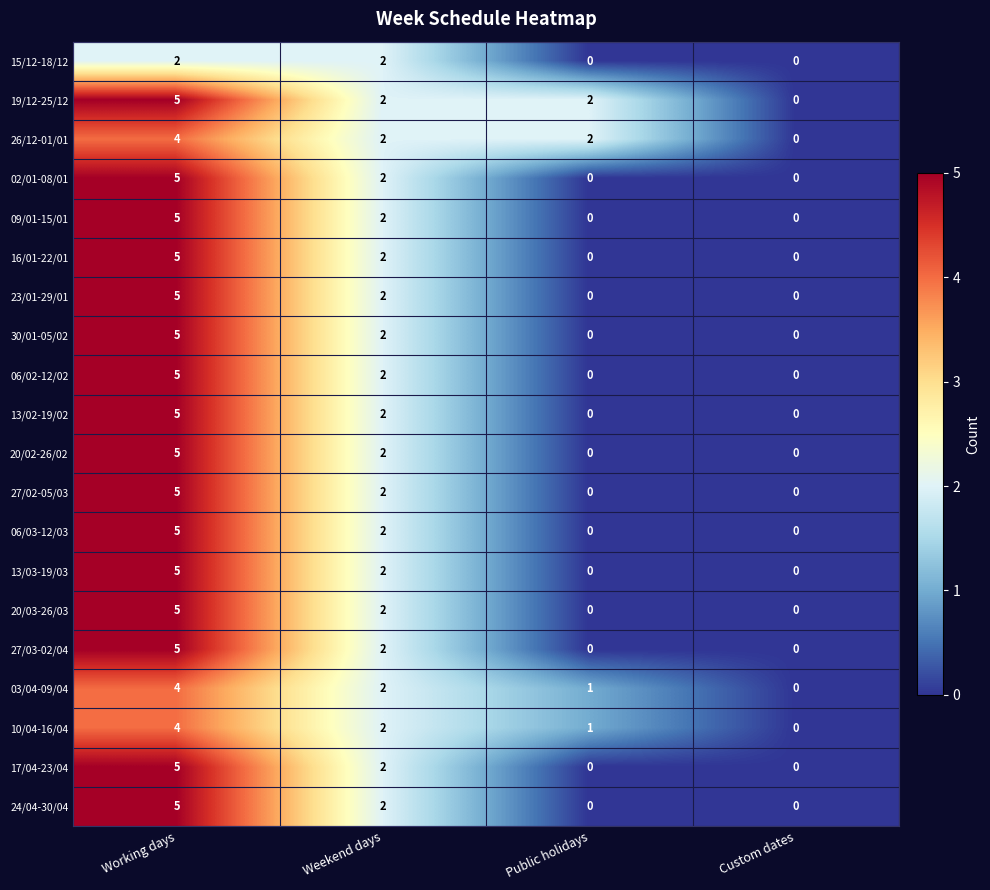

Count the number of data series in this chart.

20